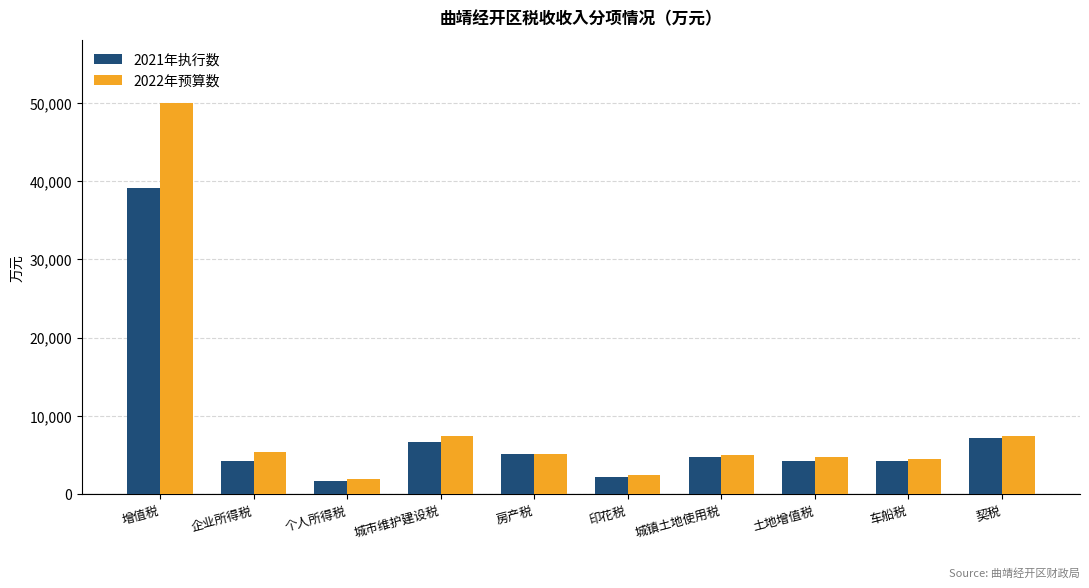

The 2022年预算数 series shows 5200 at 房产税. True or false?

True